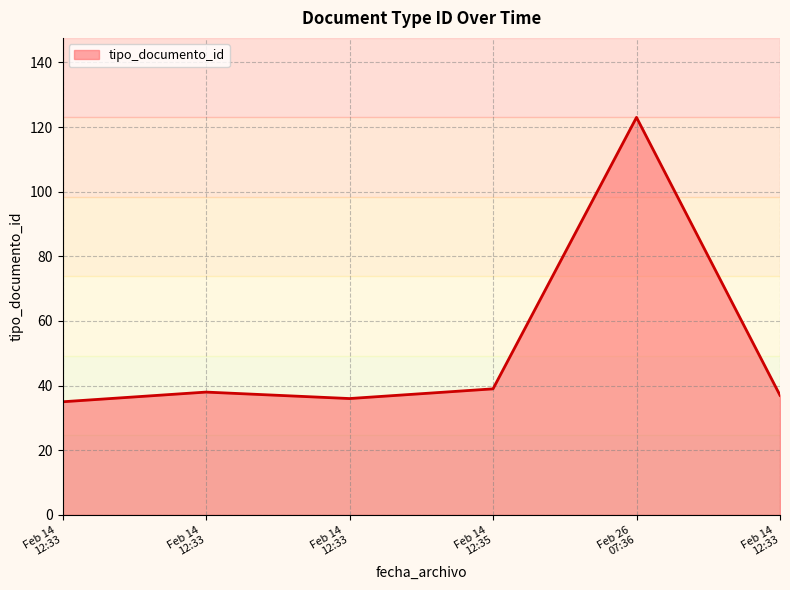

How many interior local valleys (lower than both neighbors) does the data have?

1